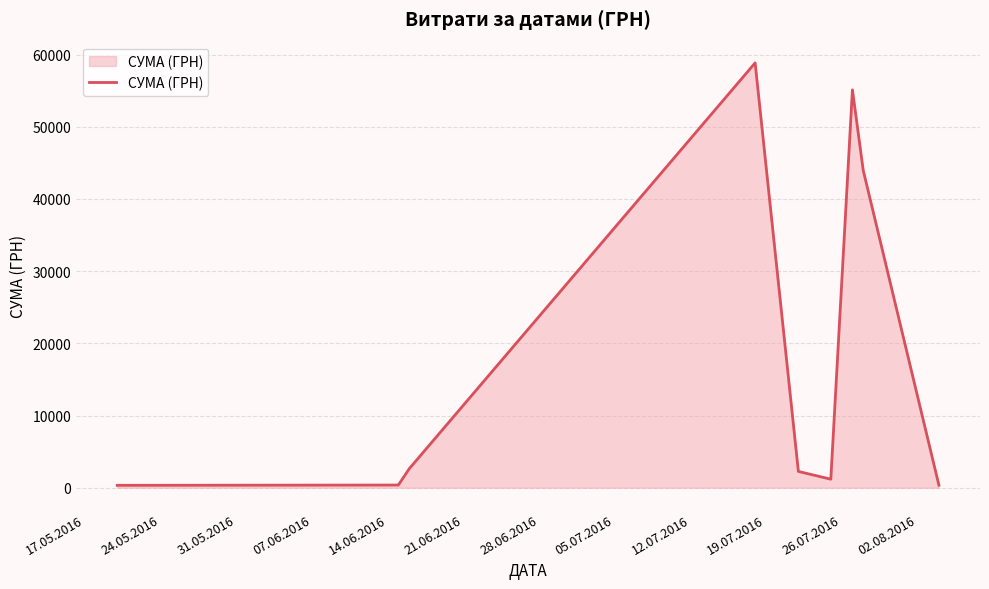

Count the number of values greater than 2255.

5